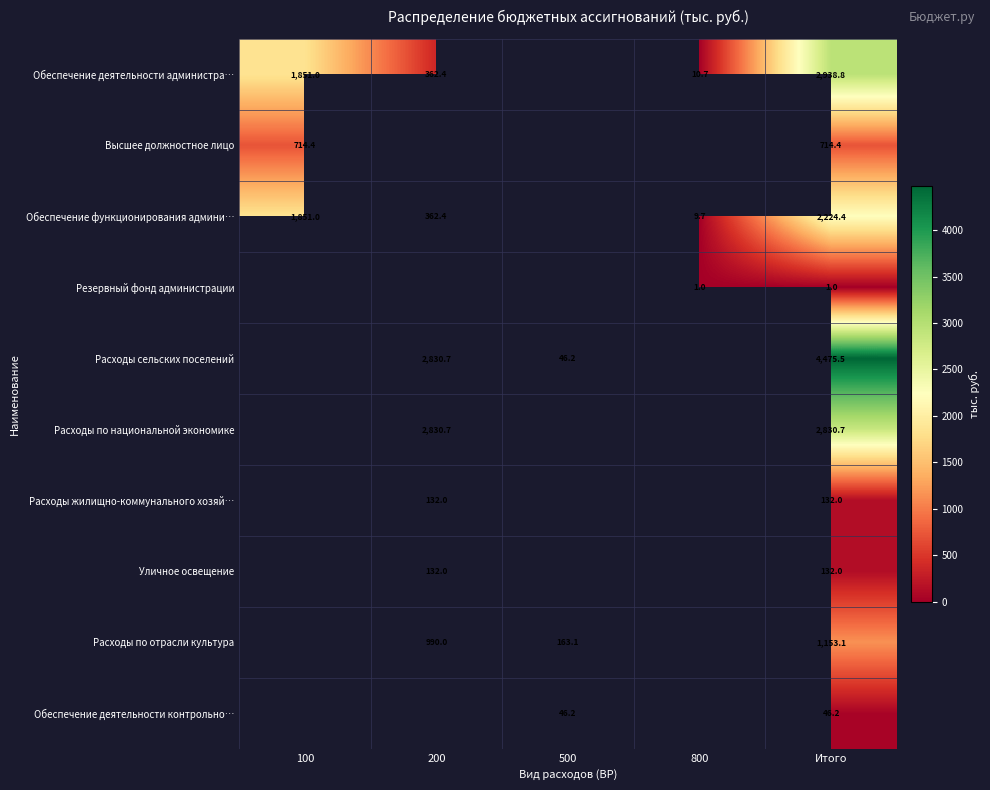

At which category is the sum across all series the highest?

Итого